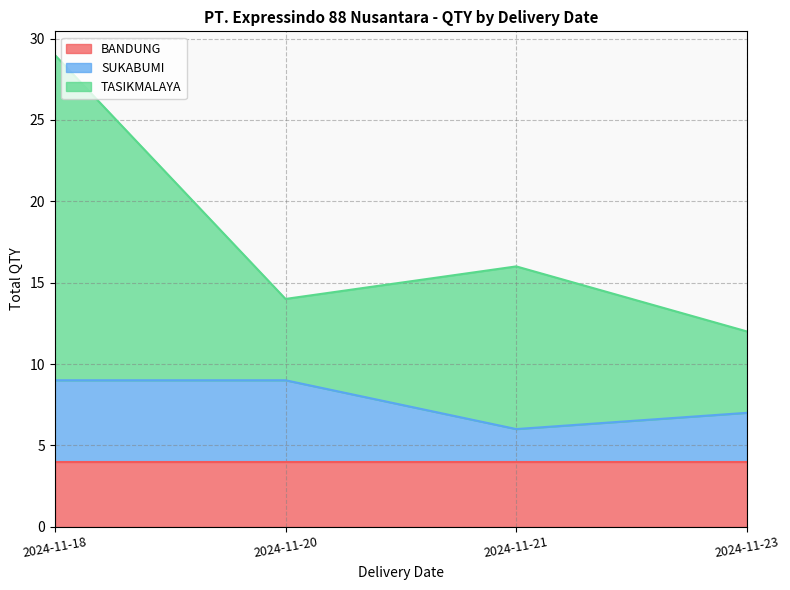

At which category does SUKABUMI reach its first local valley?

2024-11-21